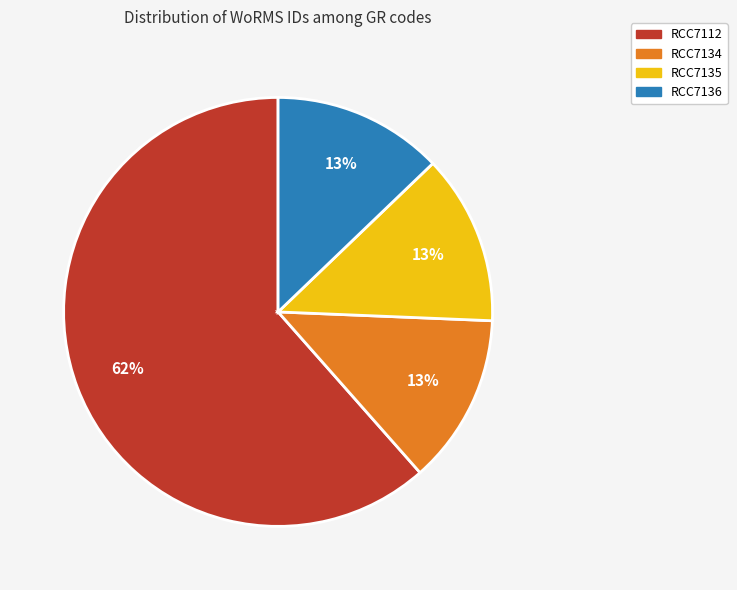

Combined, do RCC7136 and RCC7112 account for over 50%?

Yes